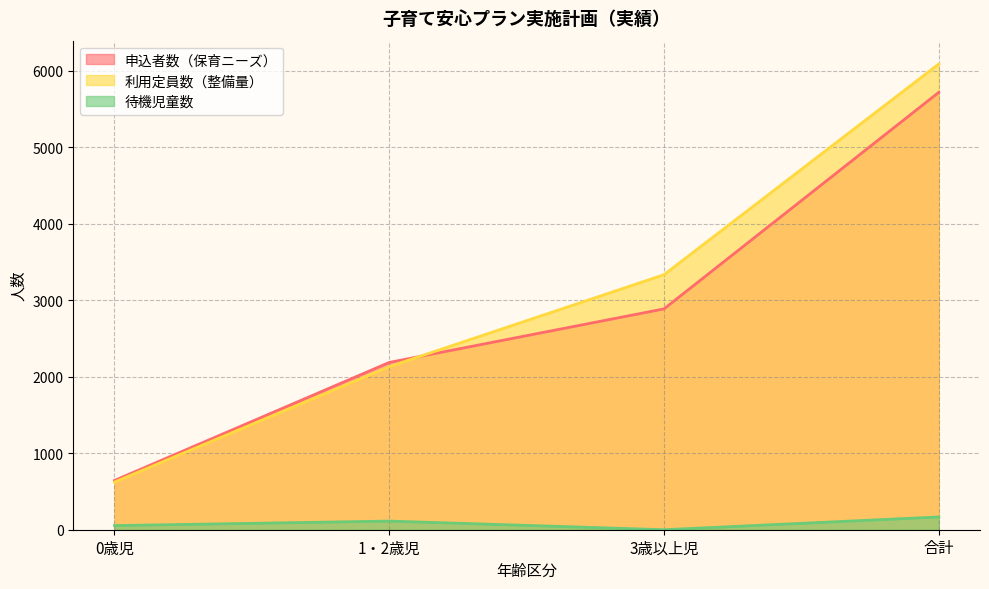

Rank the series at 3歳以上児 from lowest to highest value.

待機児童数, 申込者数（保育ニーズ）, 利用定員数（整備量）